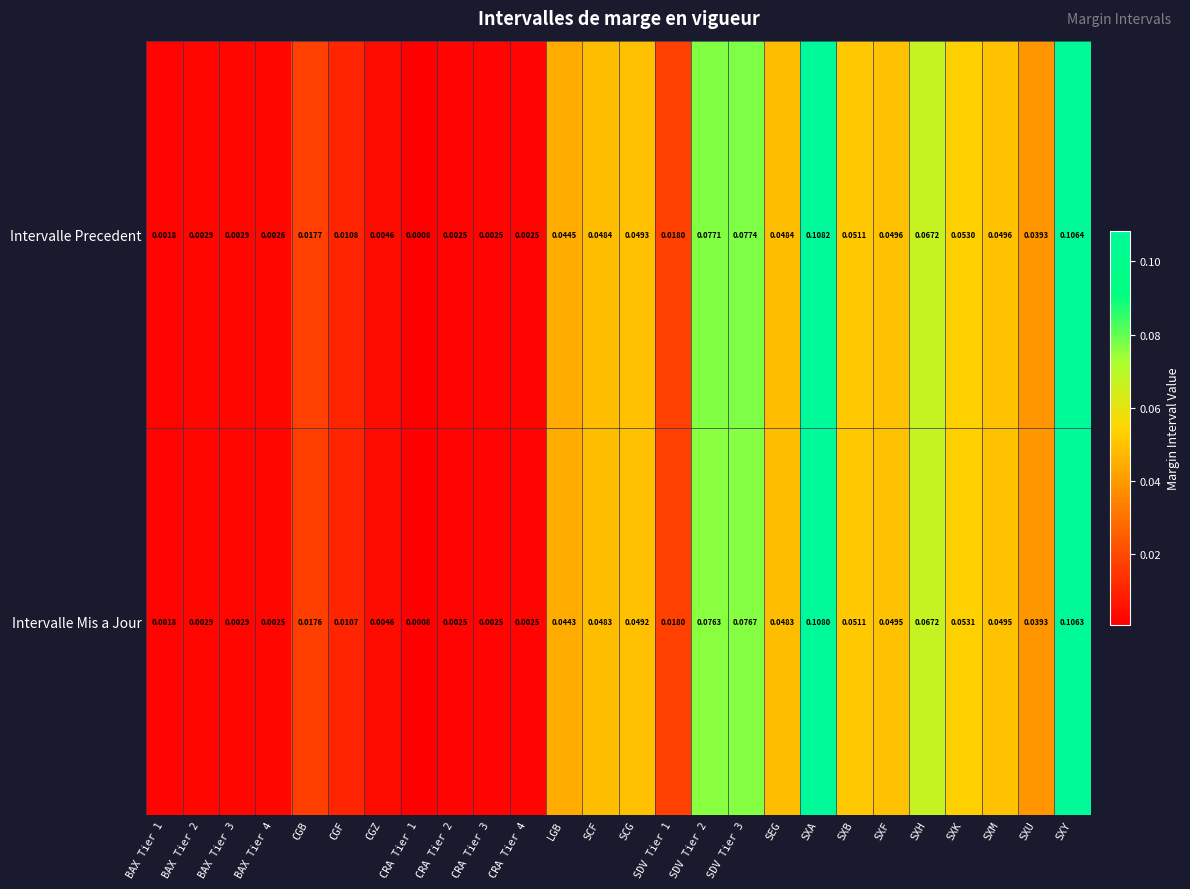

List the series in order of their overall mean, lowest first.

Intervalle Mis a Jour, Intervalle Precedent